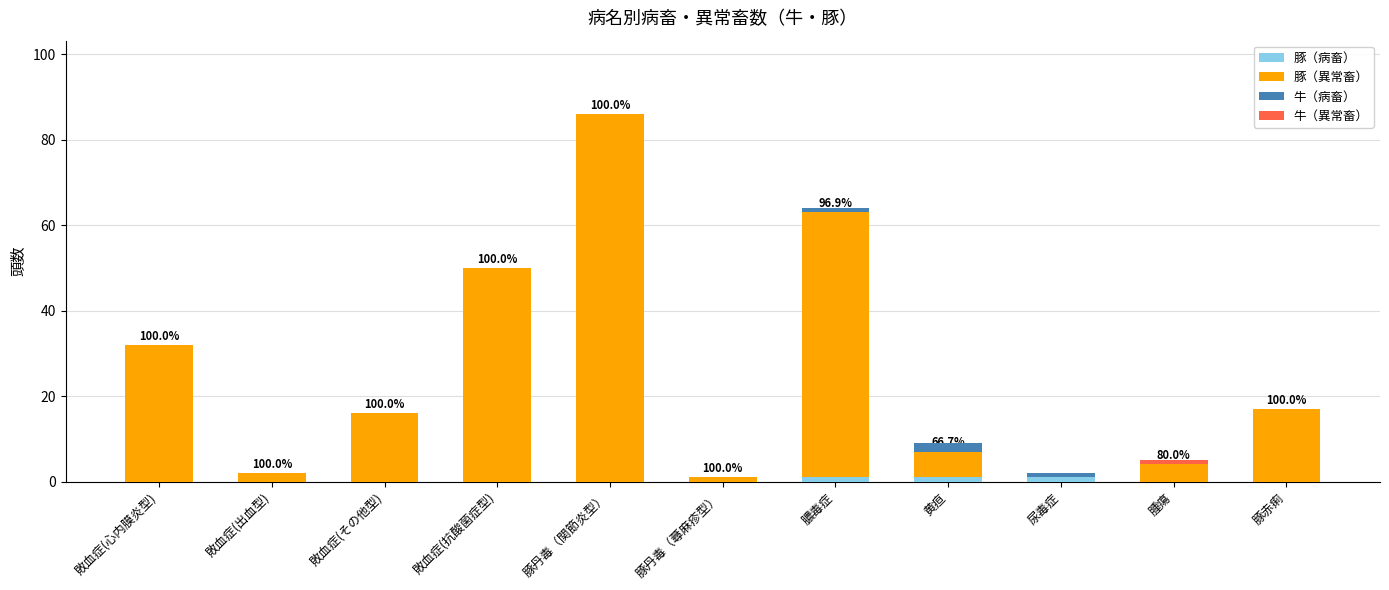

At which category is the sum across all series the highest?

豚丹毒（関節炎型）